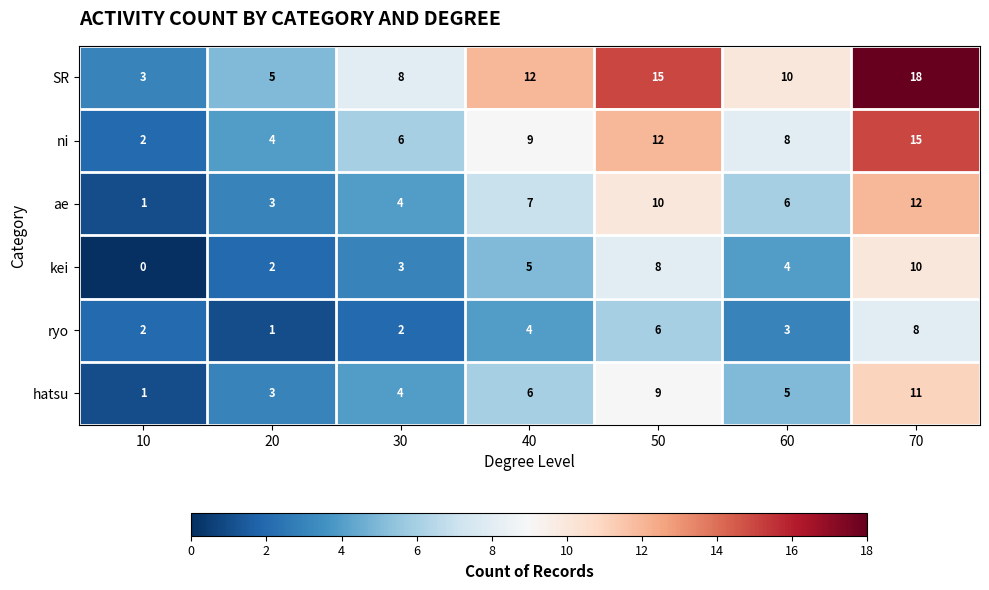

How many ryo values are between 2 and 6?

5